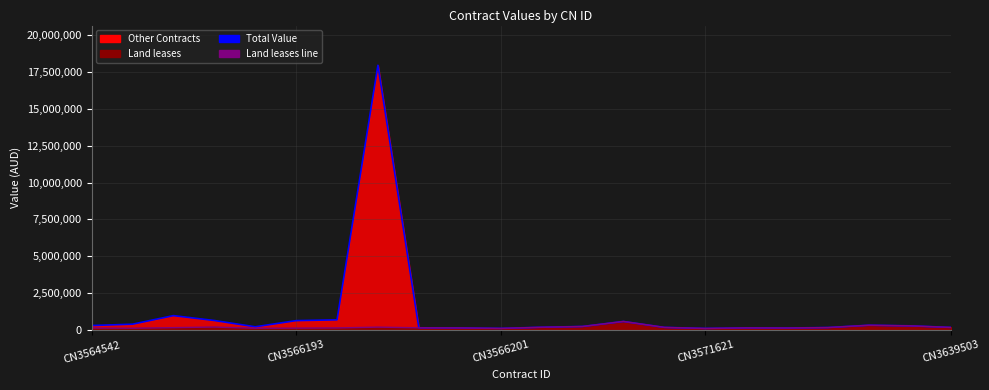

How many data points in Land leases line are above 156287?

11